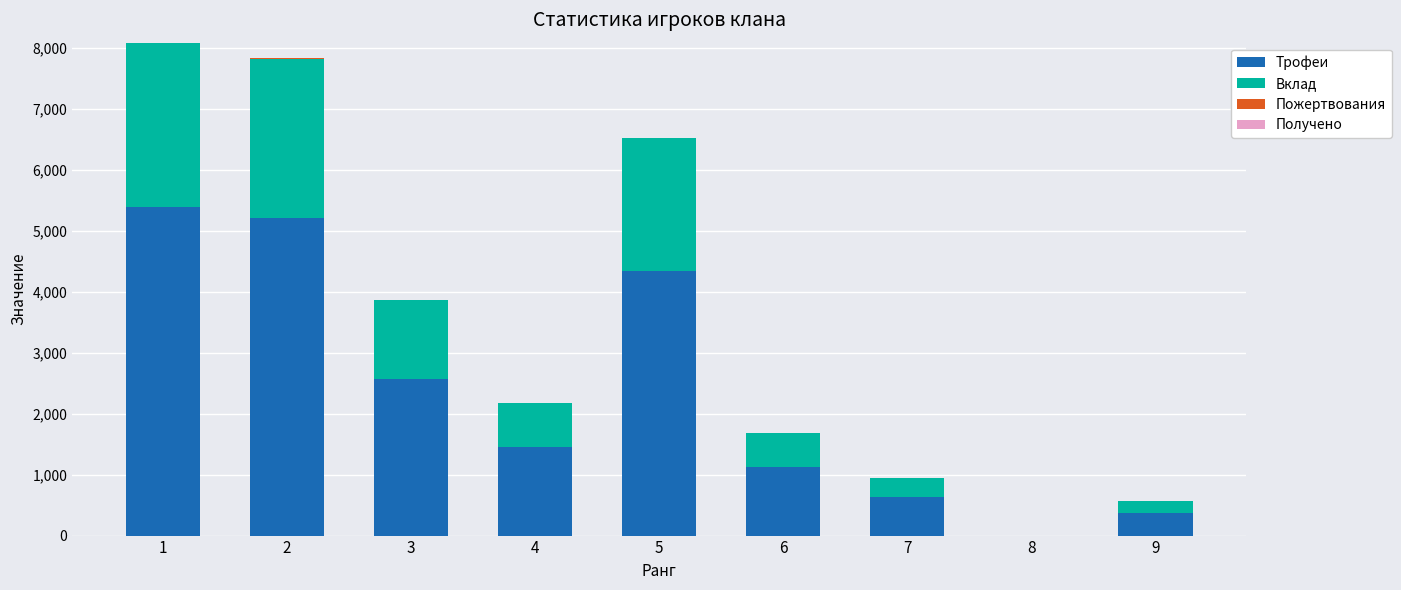

What is the highest value of the Трофеи series?

5387